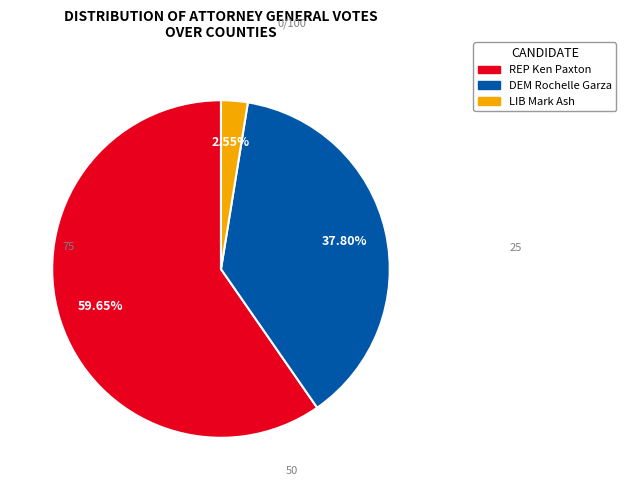

Is there a majority slice in this chart?

Yes